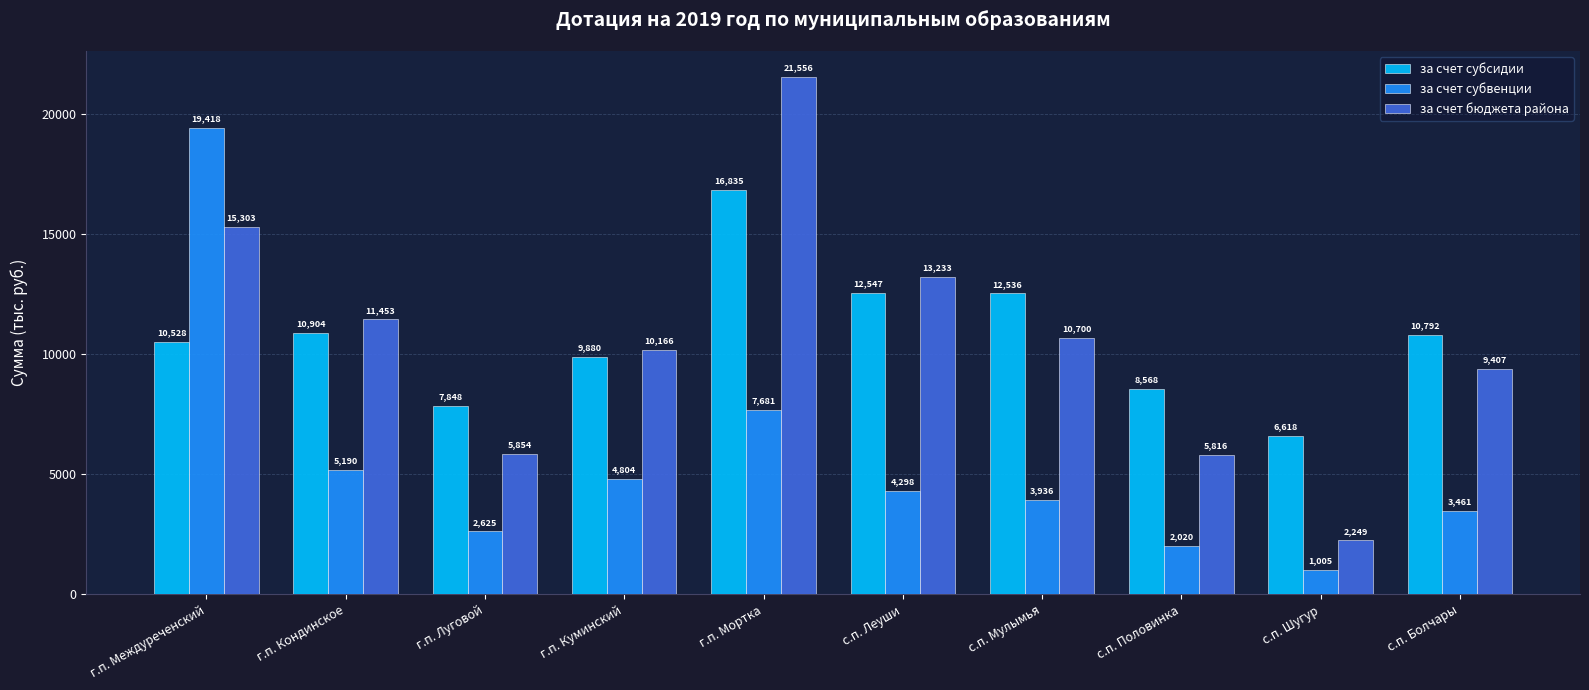

What is the difference between the maximum and minimum values in the за счет субсидии series?

10217.5